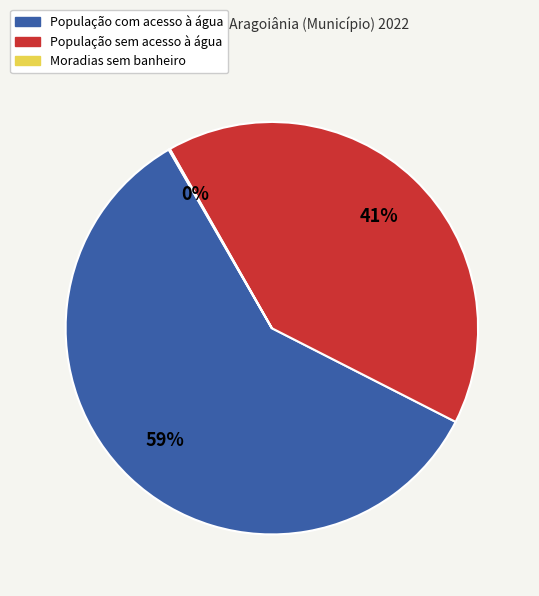

To the nearest percent, what portion does População com acesso à água represent?

59%